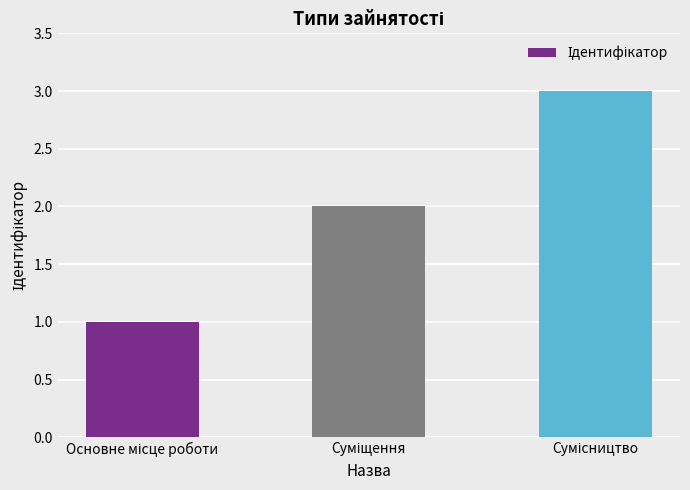

Count the number of categories in the chart.

3